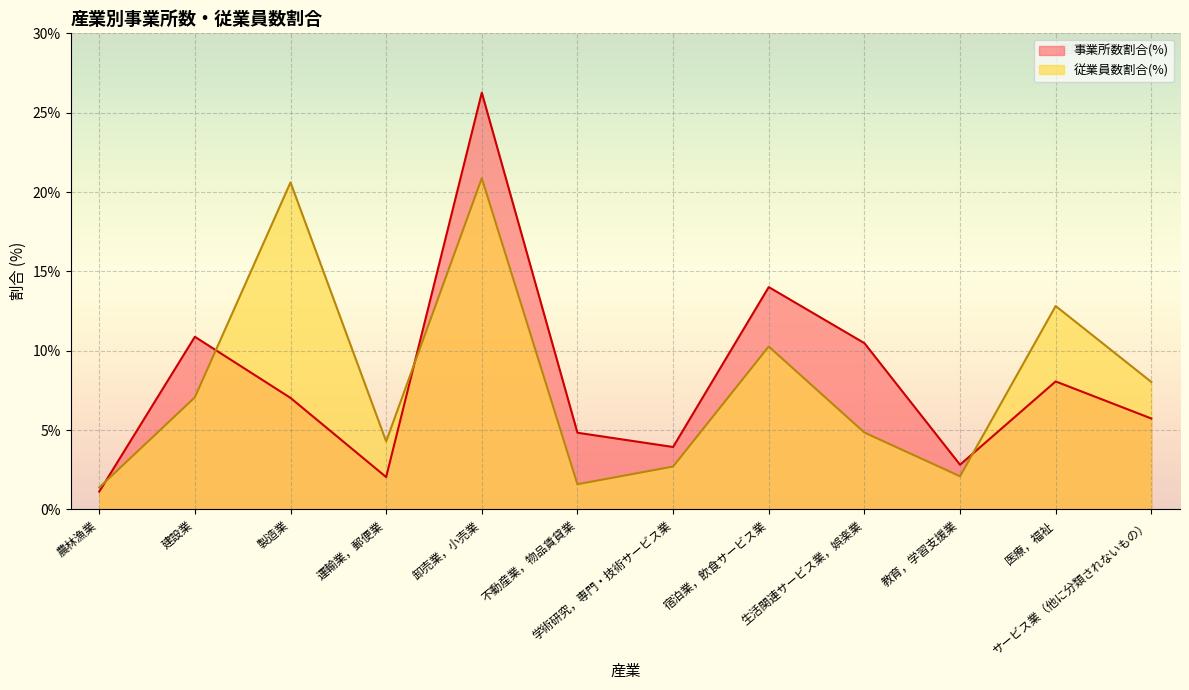

How many values in the 事業所数割合(%) series are below 7?

6